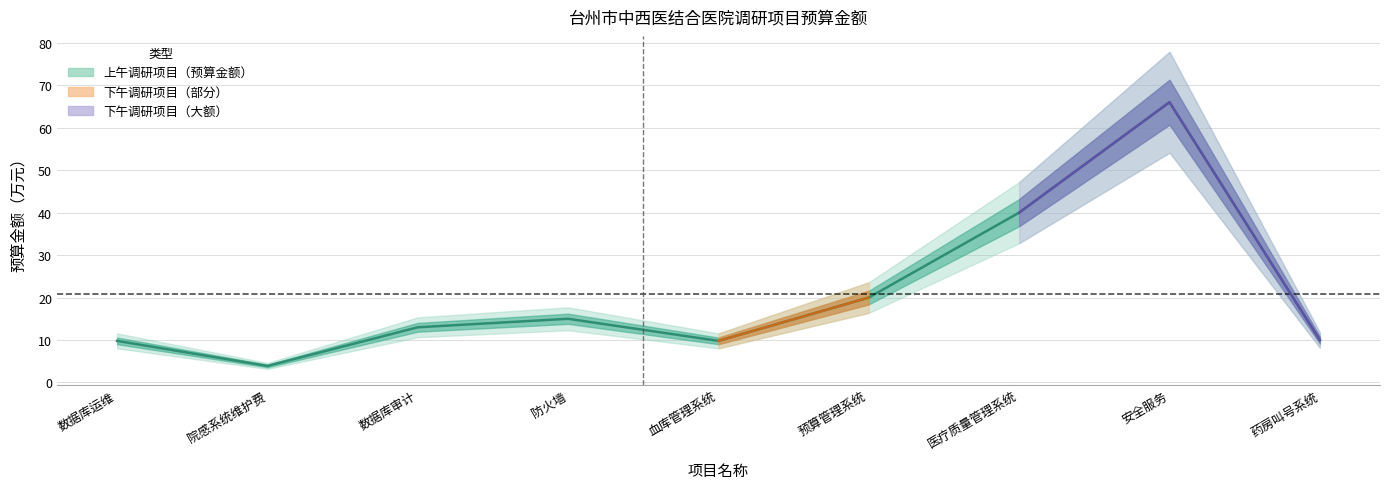

What is the sum of the values at 药房叫号系统 and 防火墙?

25.0